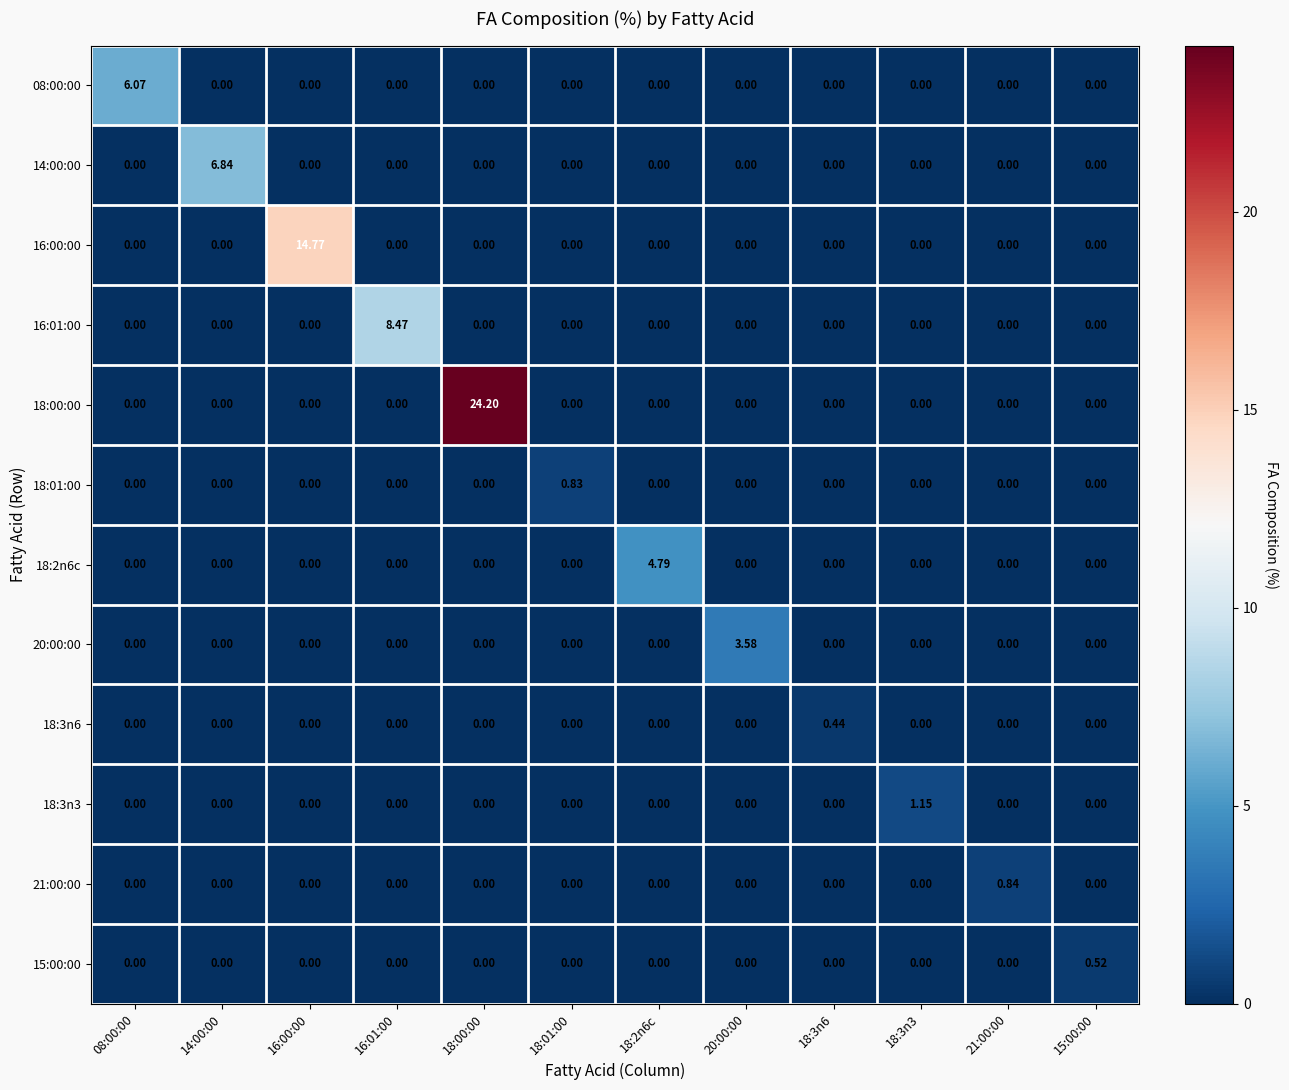

How many positive values does the 18:01:00 series have?

1